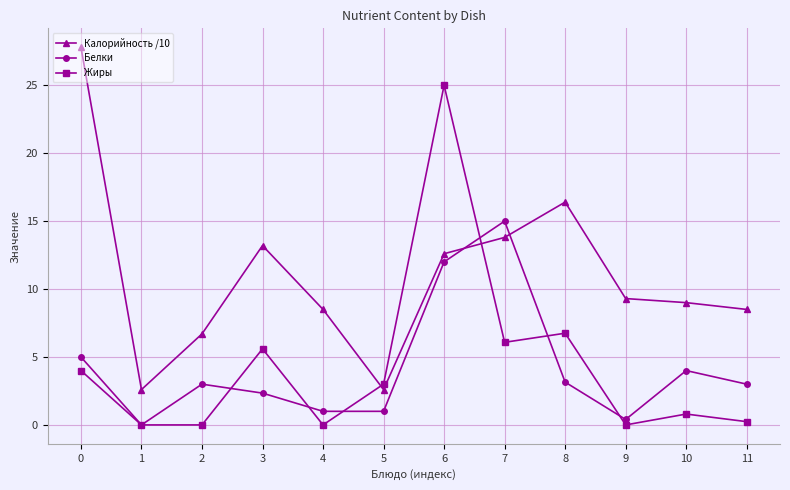

After their last crossing, which series has the higher values: Калорийность /10 or Жиры?

Калорийность /10